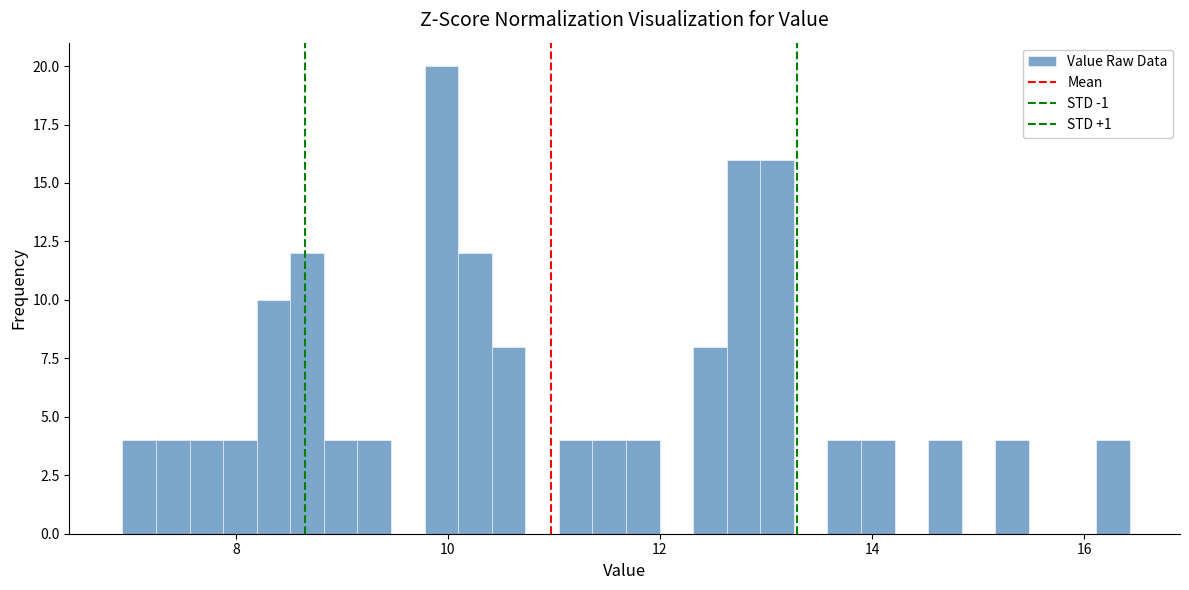

Around what value on the x-axis is the tallest bar? Give the approximate position of its centre, as read against the axis.

10.0